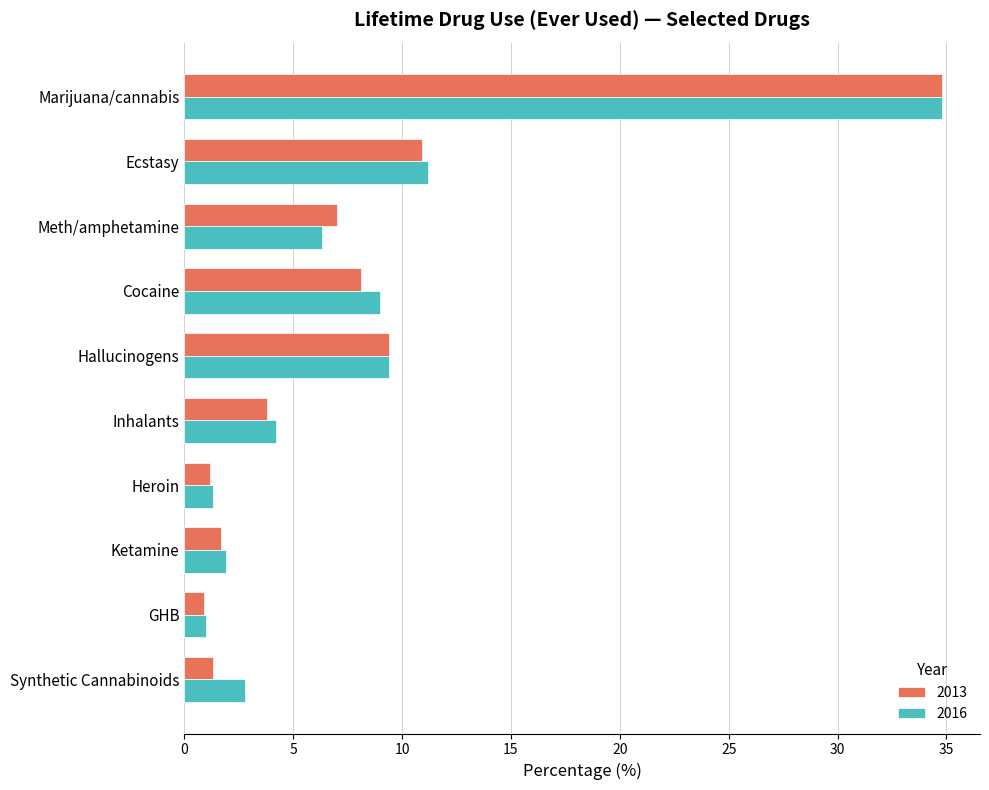

How many values in the 2016 series exceed 6?

5